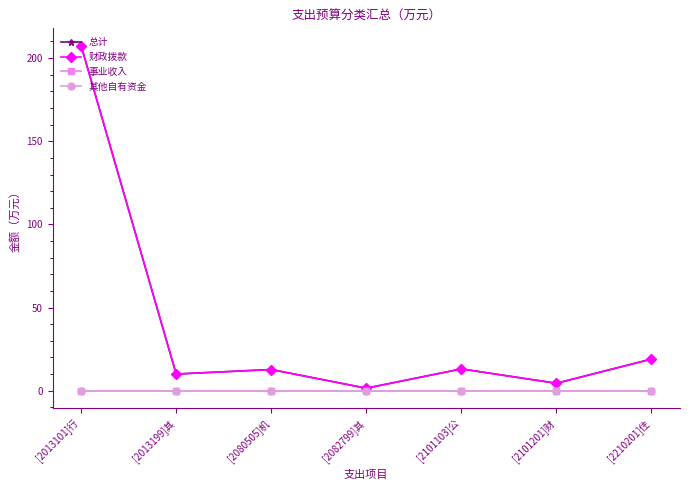

At how many categories does at least one series exceed 33?

1